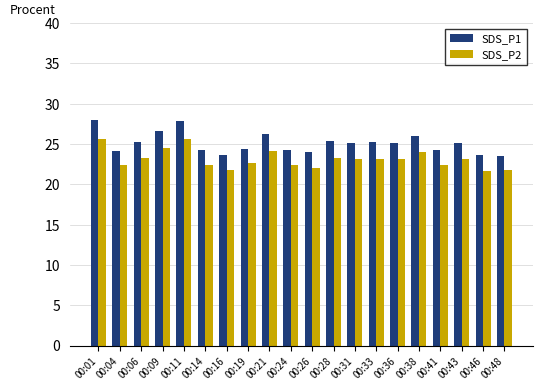

What is the sum of all SDS_P1 values?

502.3